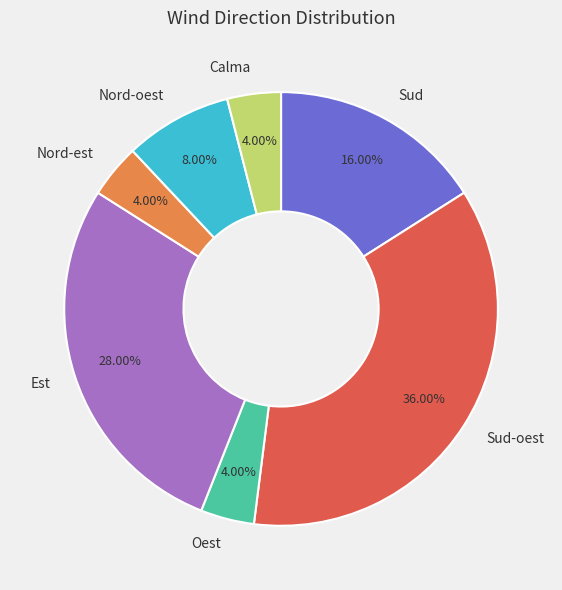

Is it true that Oest is 4% of the pie?

True